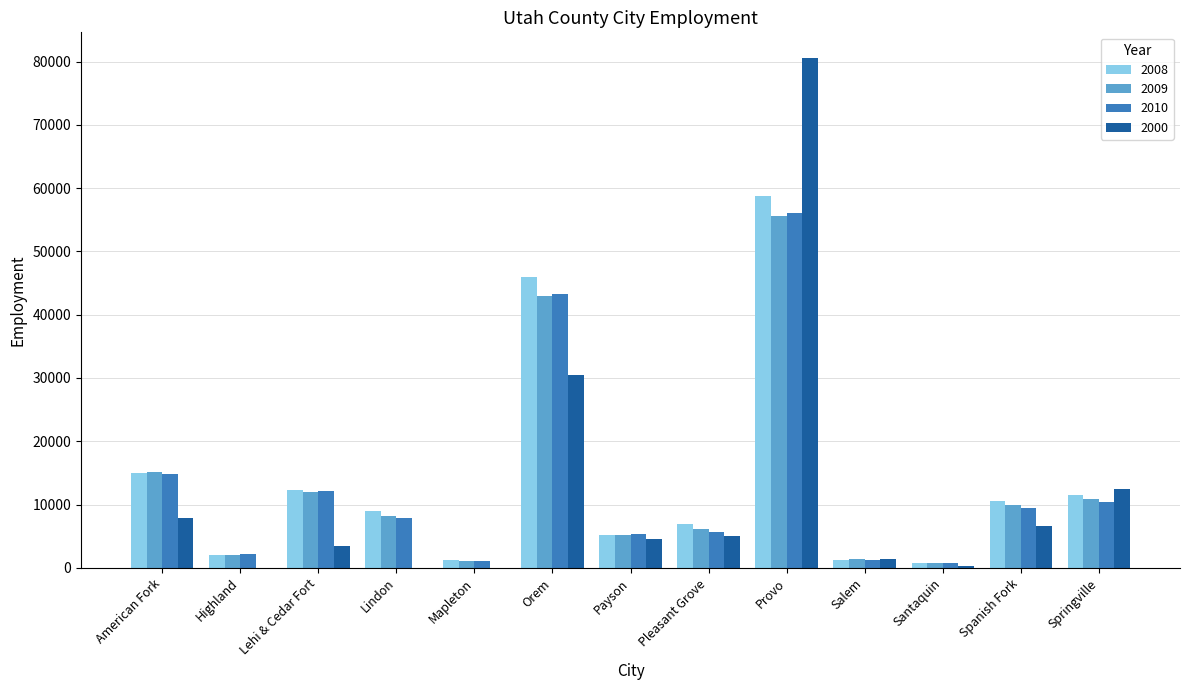

Are the bars grouped side by side (vs. stacked)?

Yes